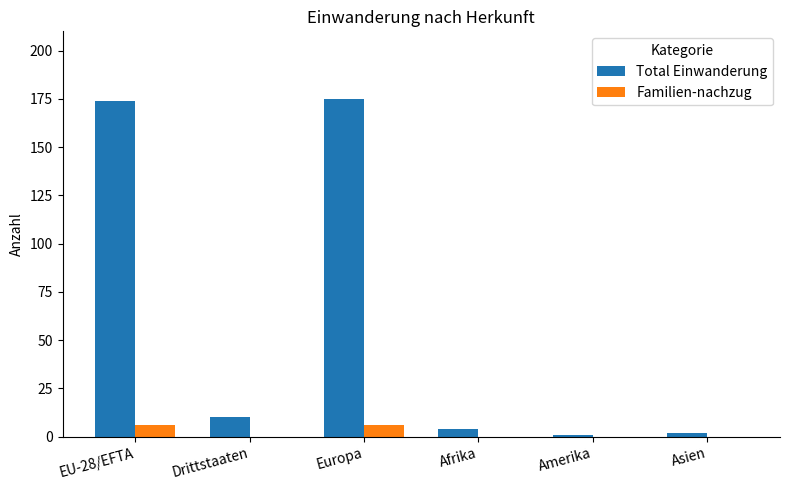

Is it true that Familien-nachzug equals 0 at Amerika?

True